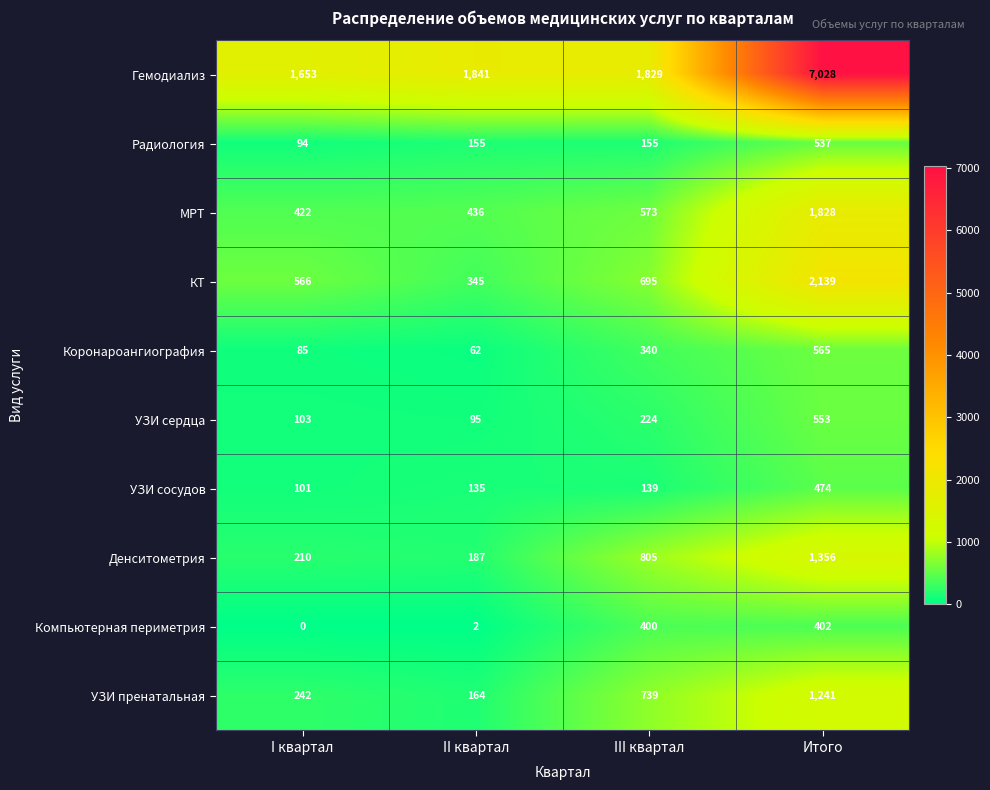

At which category does the chart reach its peak across all series?

Итого